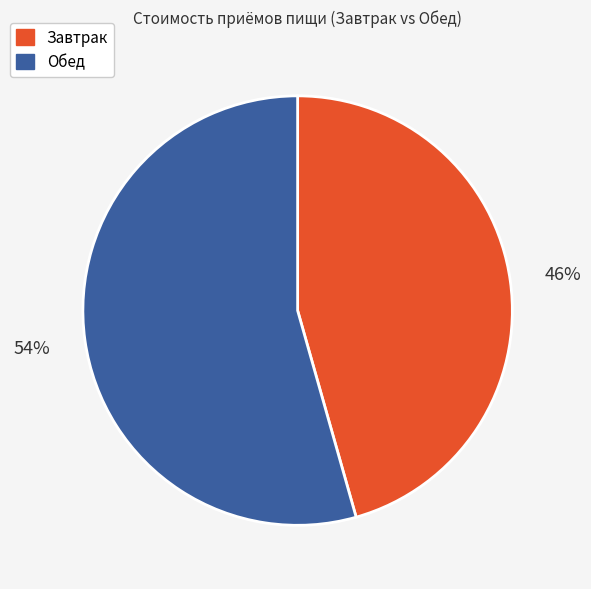

True or false: Обед accounts for 43% of the total.

False